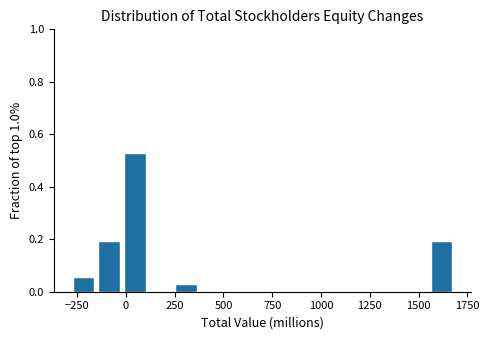

Read against the x-axis, roughly where is the centre of the tallest bar?

50